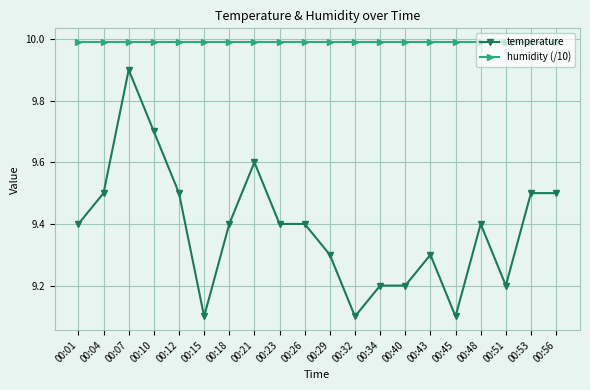

How many data points does each series have?

20